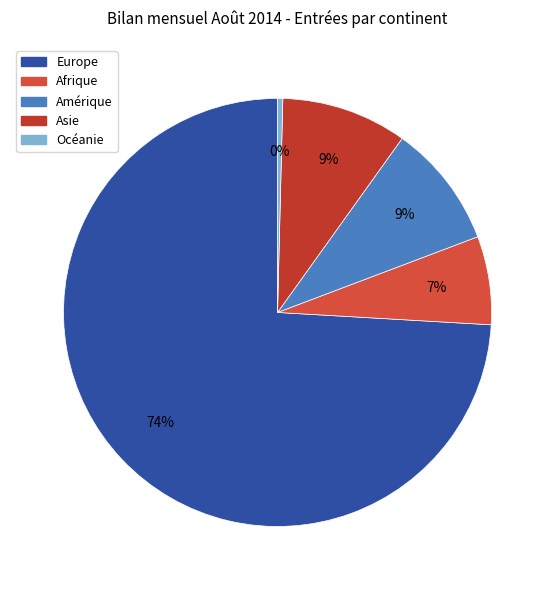

What is the smallest slice in the pie chart?

Océanie